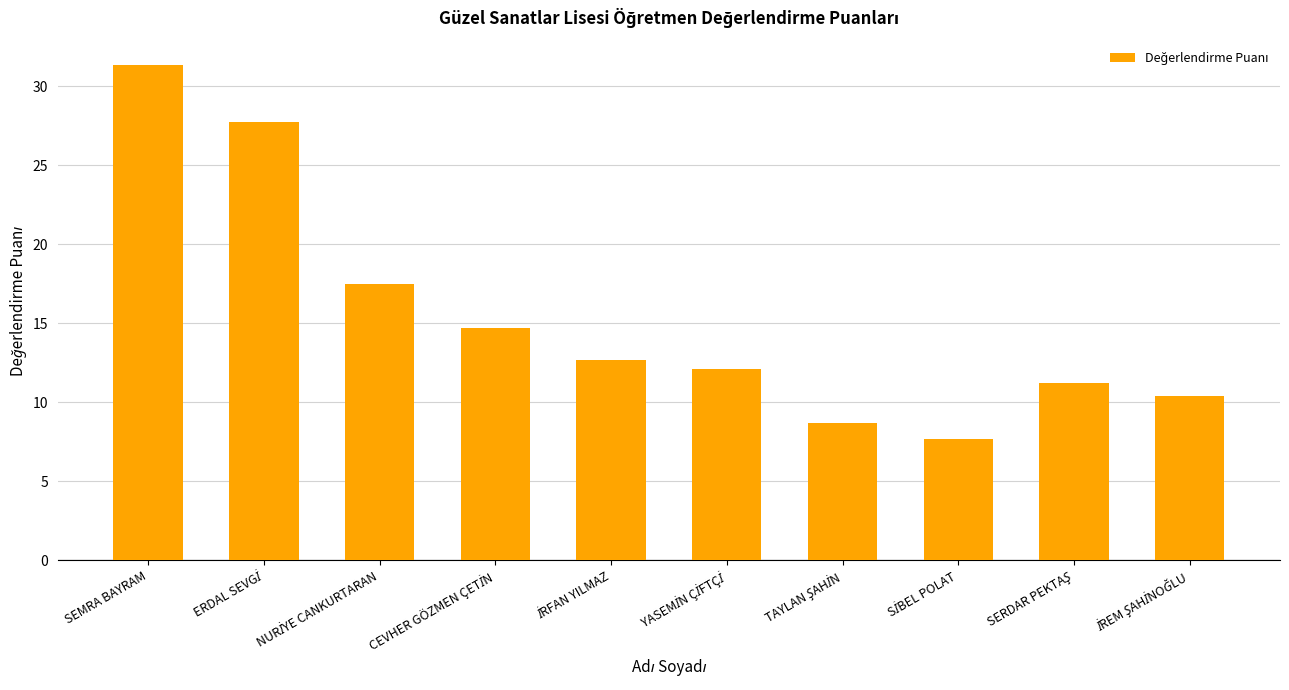

What is the smallest value displayed?

7.7